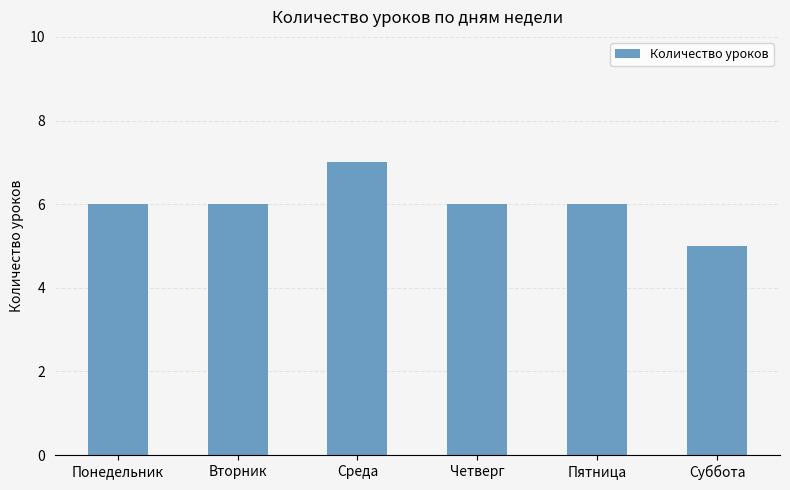

What is the label of the 6th bar from the left?

Суббота